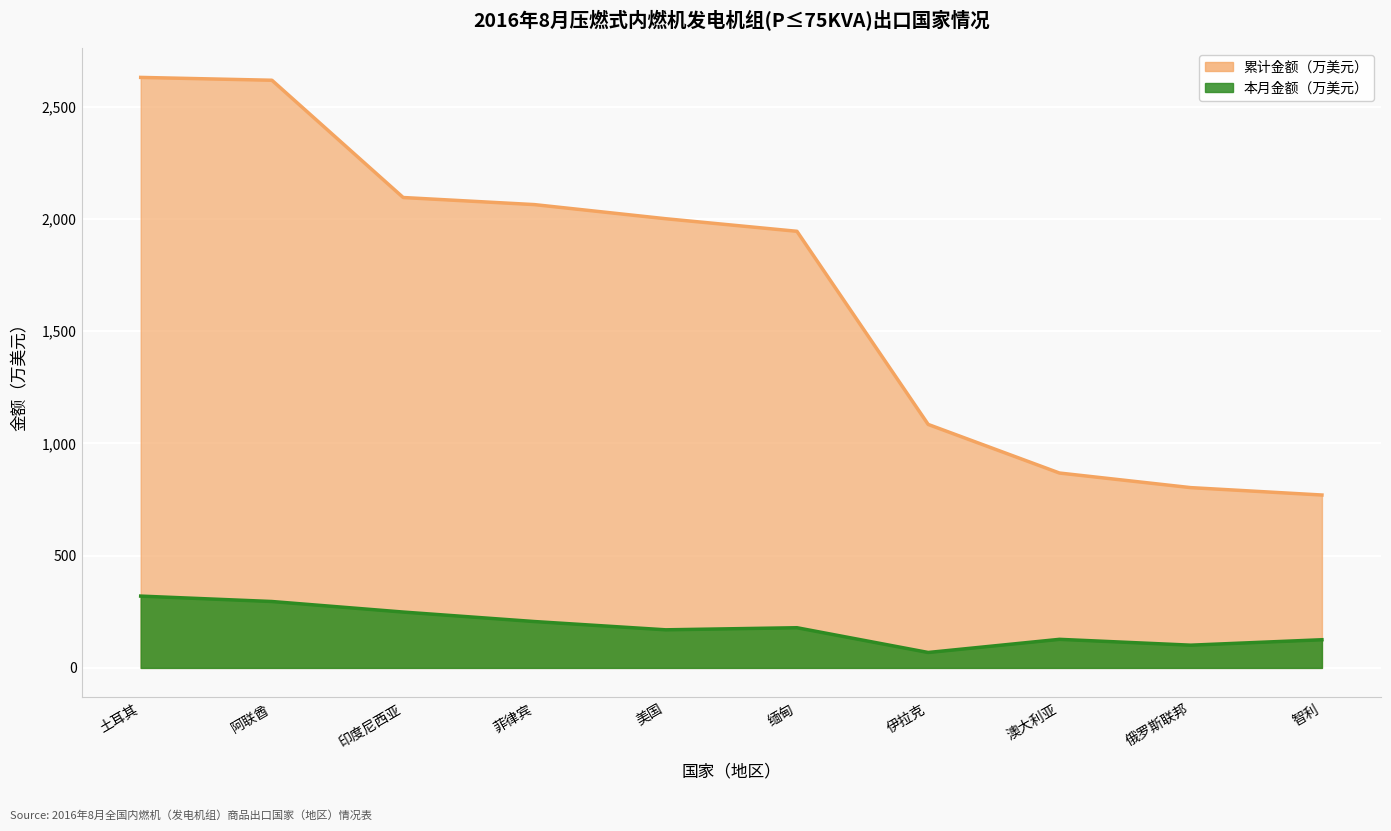

The value of 本月金额 at 智利 is 125.5. True or false?

True